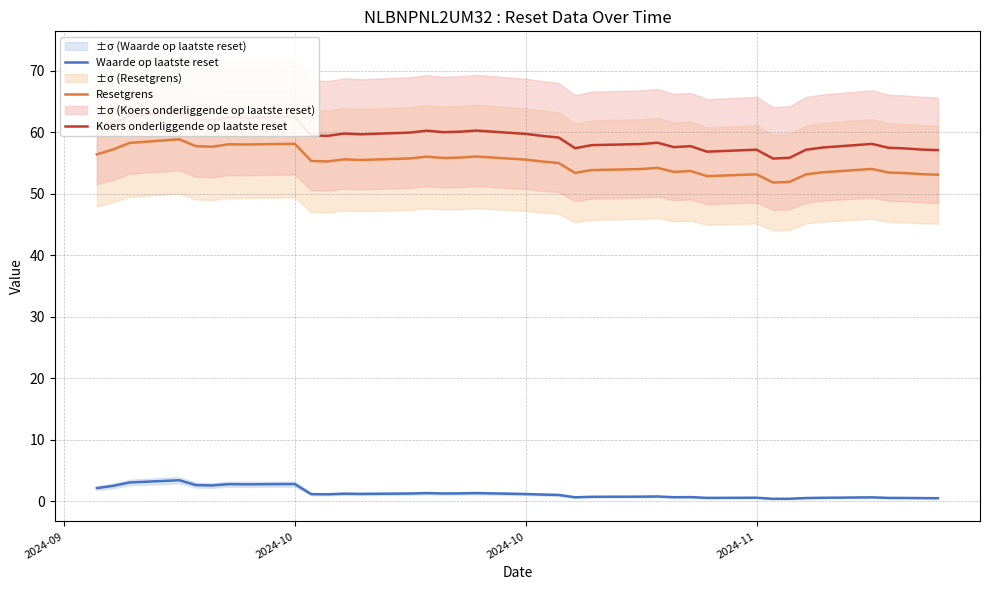

What is the value of the Waarde op laatste reset point at the 35th from the left?

0.6